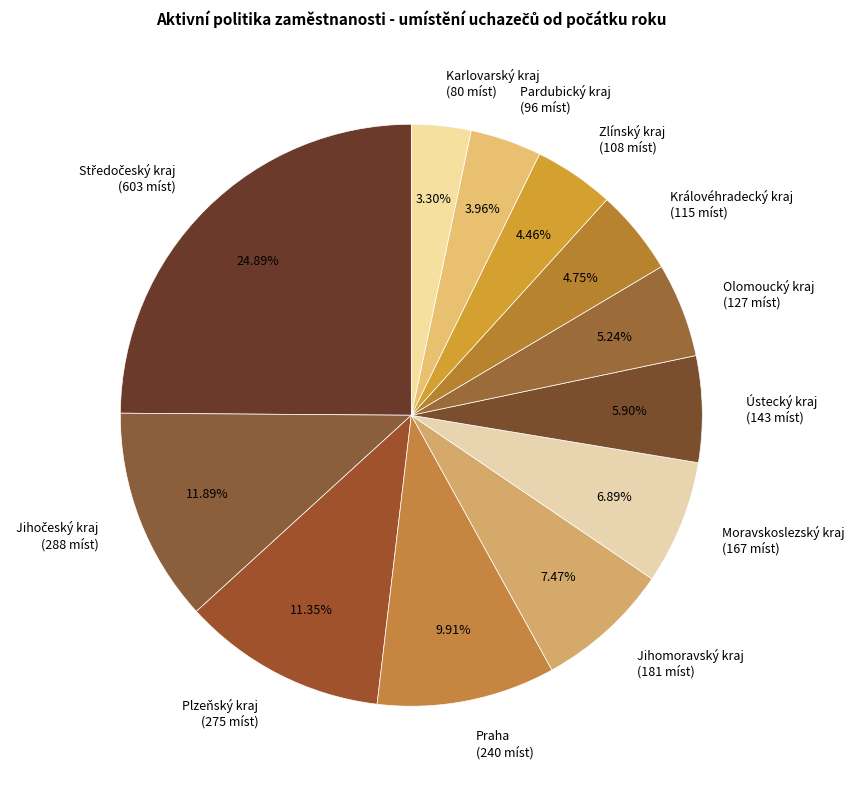

Is there a majority slice in this chart?

No